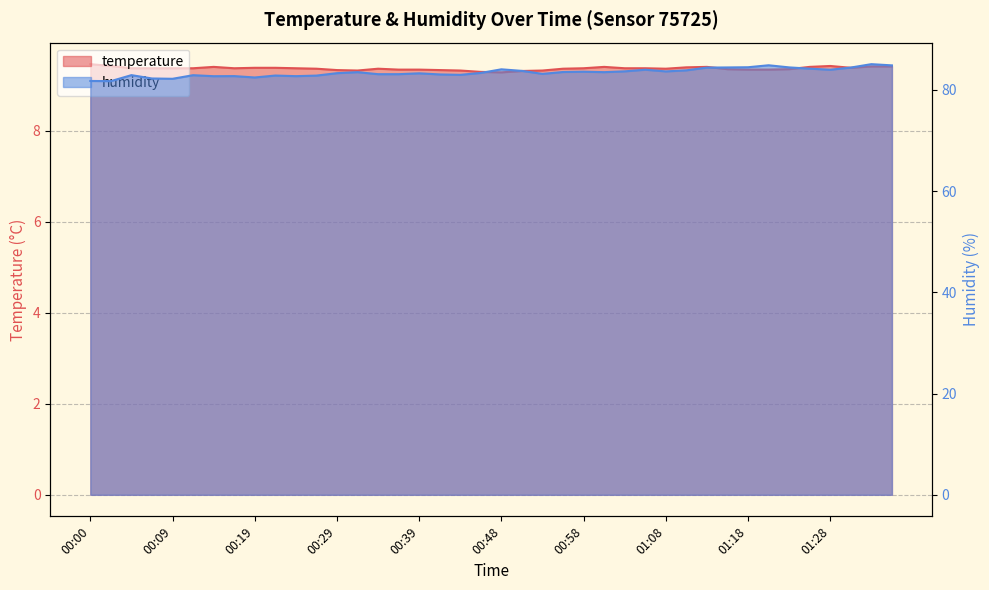

List the series in order of their overall mean, highest first.

humidity, temperature